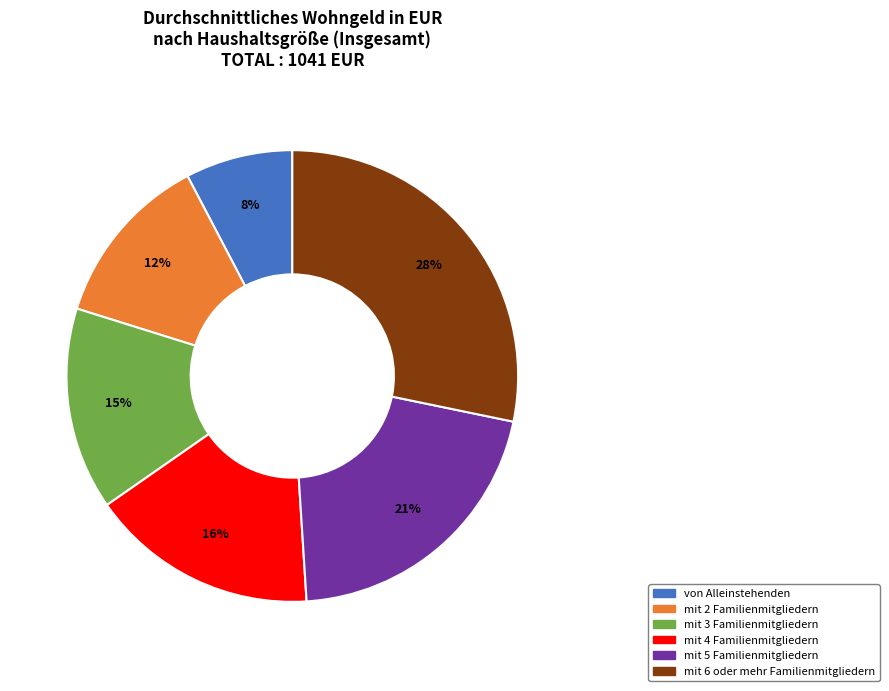

To the nearest percent, what percentage of the pie is mit 5 Familienmitgliedern?

21%